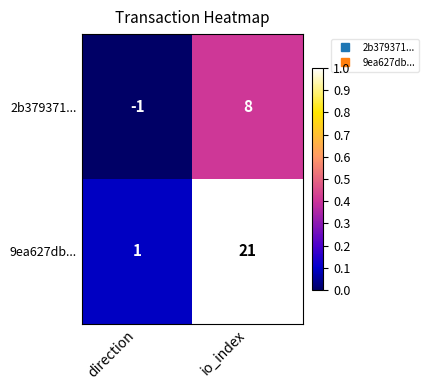

Reading left to right, transcribe all the data shown in this chart.

2b379371...: direction=-1	io_index=8
9ea627db...: direction=1	io_index=21